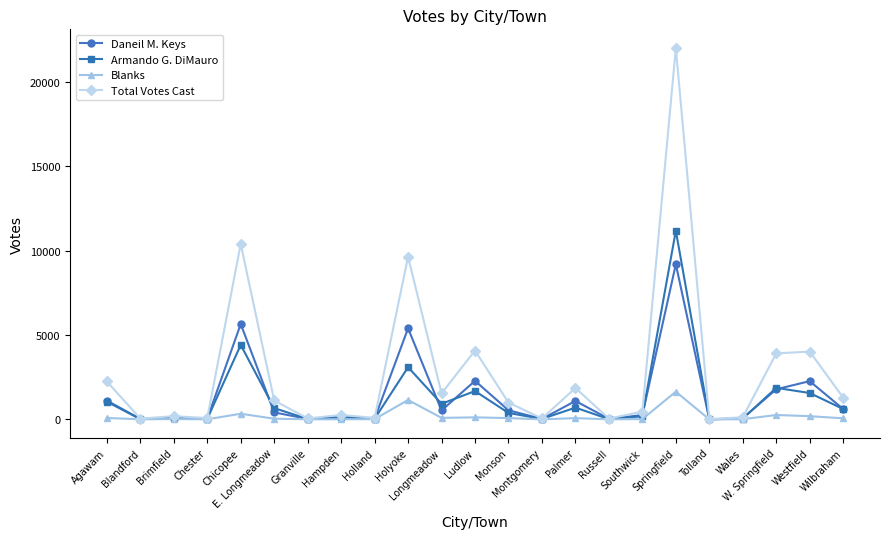

Between Brimfield and Springfield, which series saw the biggest shift?

Total Votes Cast